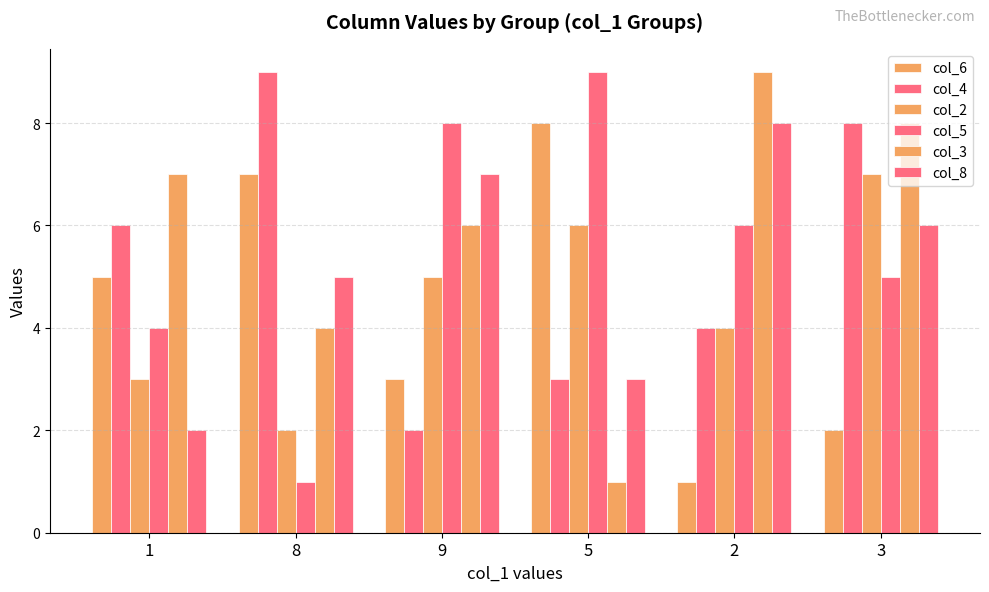

The col_8 series shows 11 at 2. True or false?

False